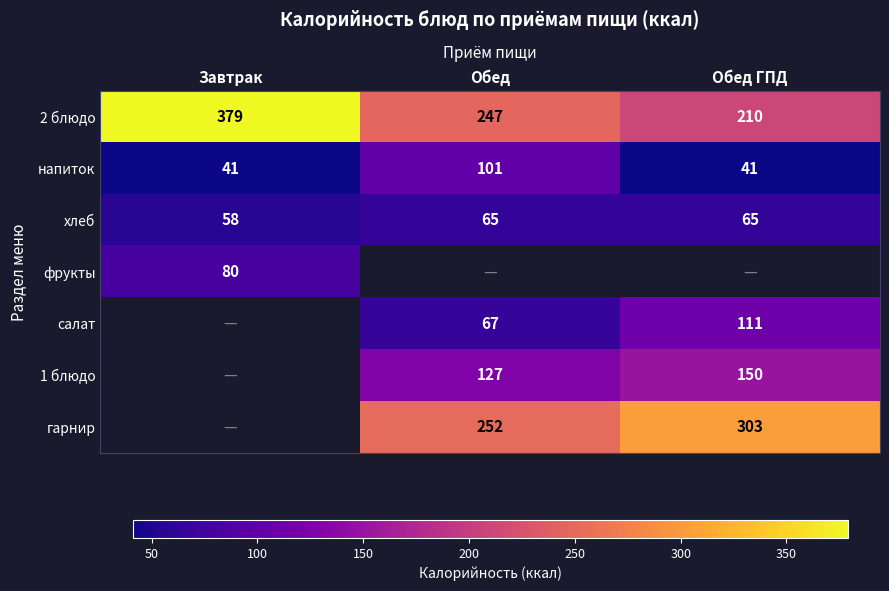

Is the value of 1 блюдо at Обед ГПД greater than the value of салат at Обед ГПД?

Yes